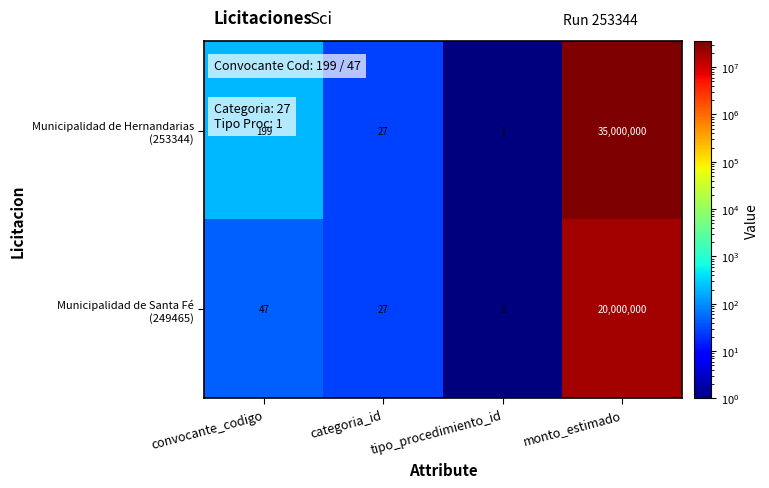

Which category has the highest value across all series?

monto_estimado